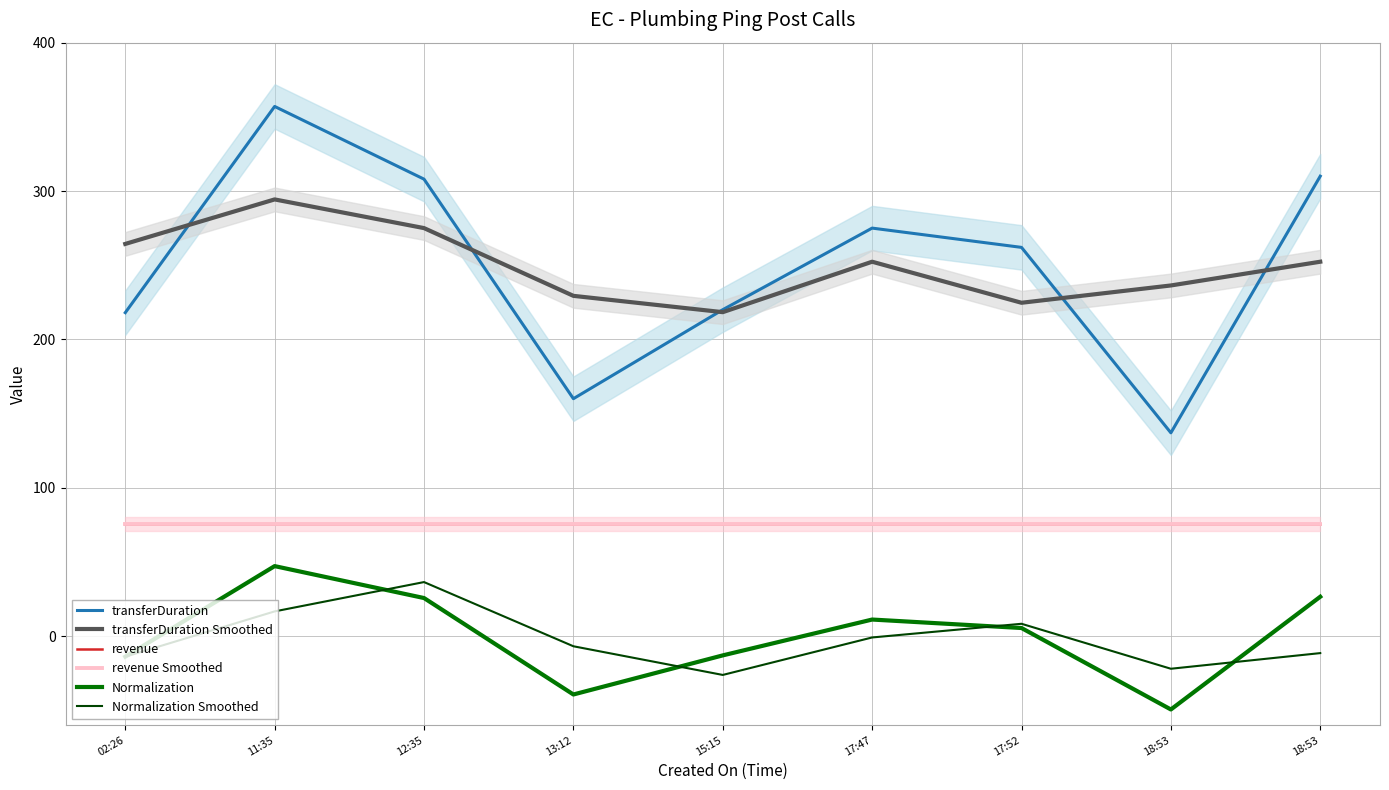

Rank the categories by Normalization Smoothed value from highest to lowest.

12:35, 11:35, 17:52, 17:47, 13:12, 18:53, 02:26, 18:53, 15:15